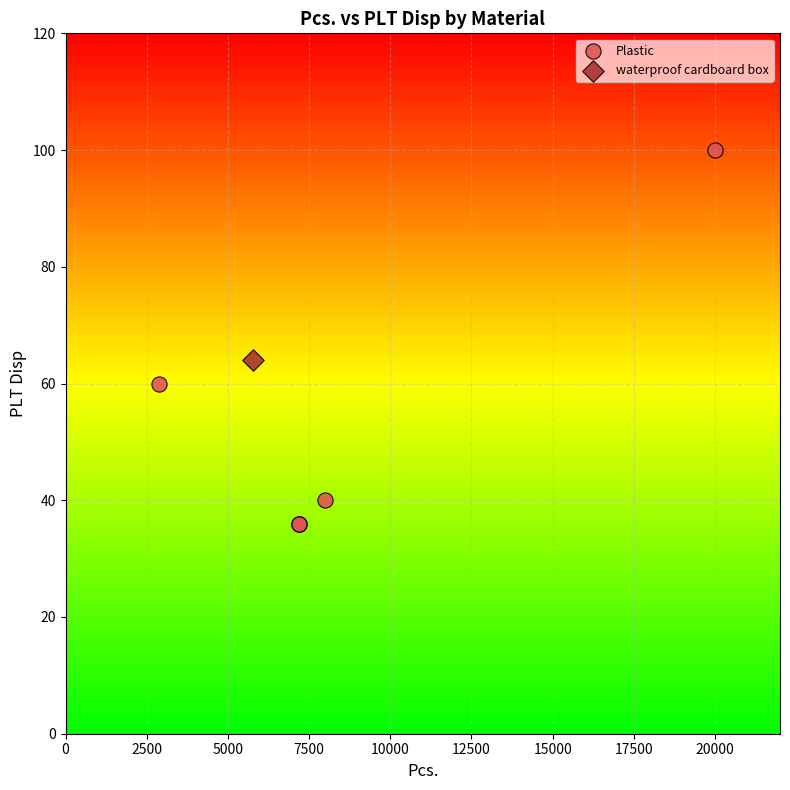

What are all the series names shown in the legend?

Plastic, waterproof cardboard box